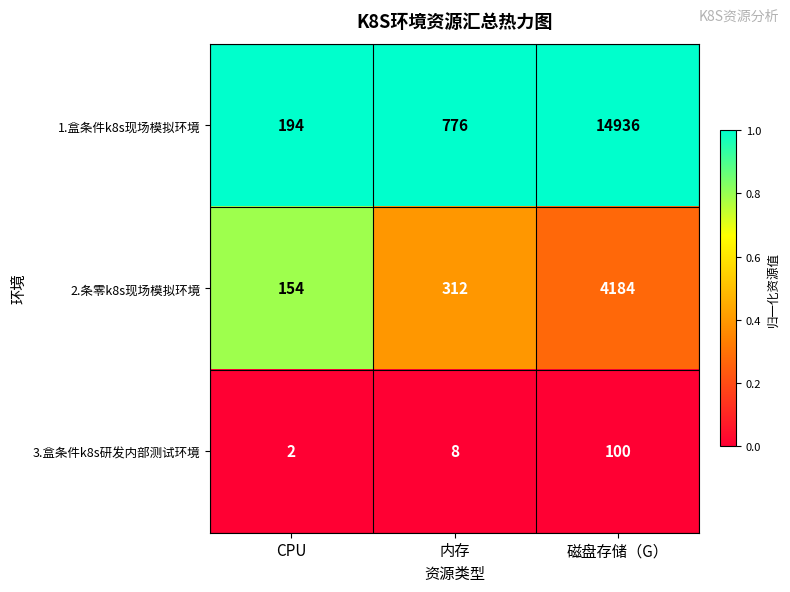

Read the 1.盒条件k8s现场模拟环境 value at CPU, to the nearest 100.

200